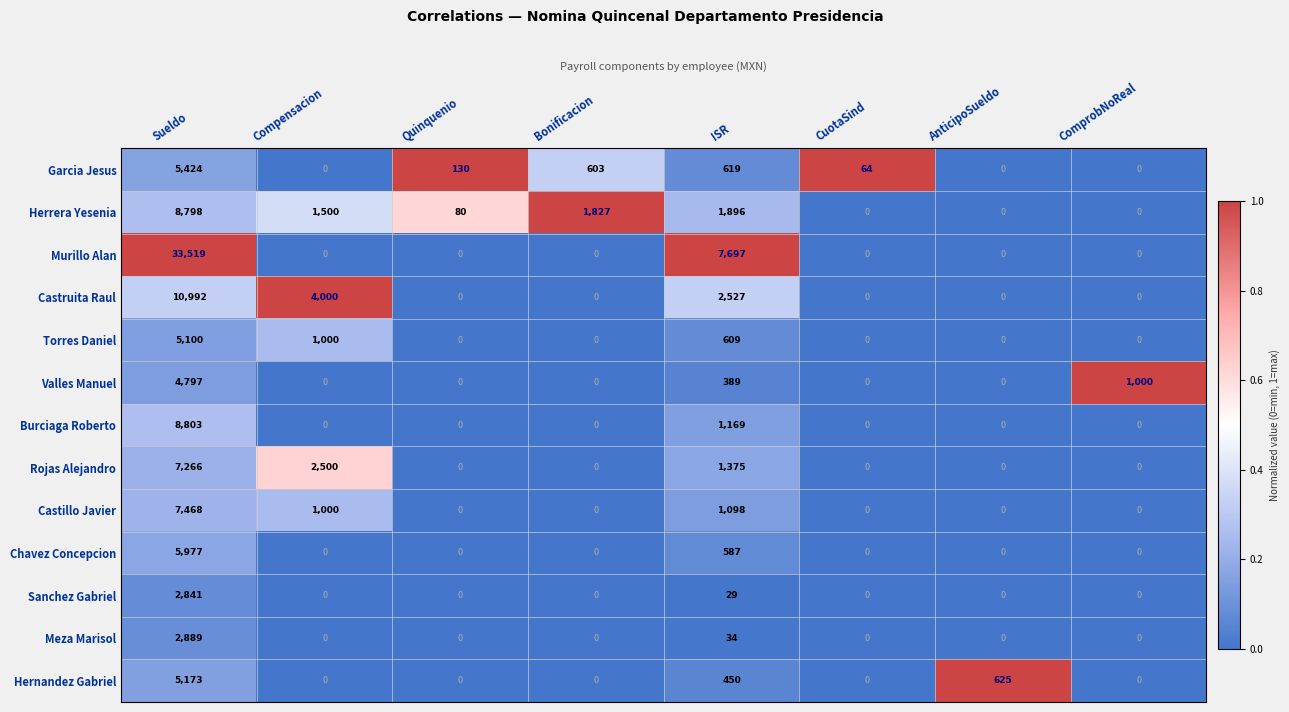

Which category has the highest value in the Chavez Concepcion series?

Sueldo